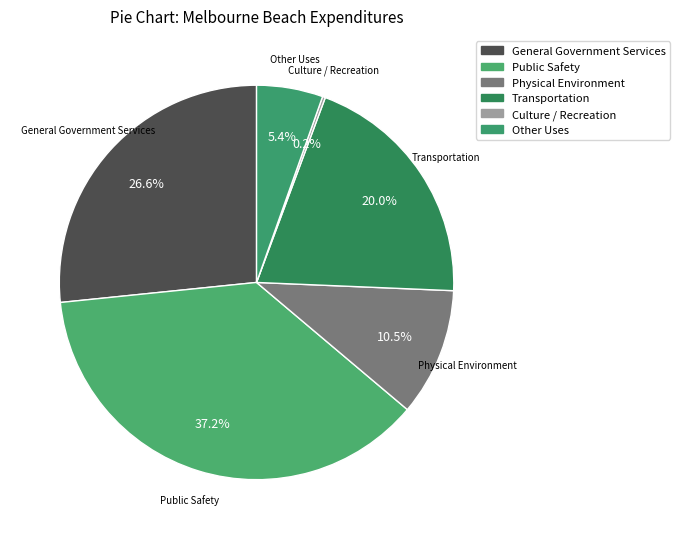

Which category has the biggest portion of the pie?

Public Safety